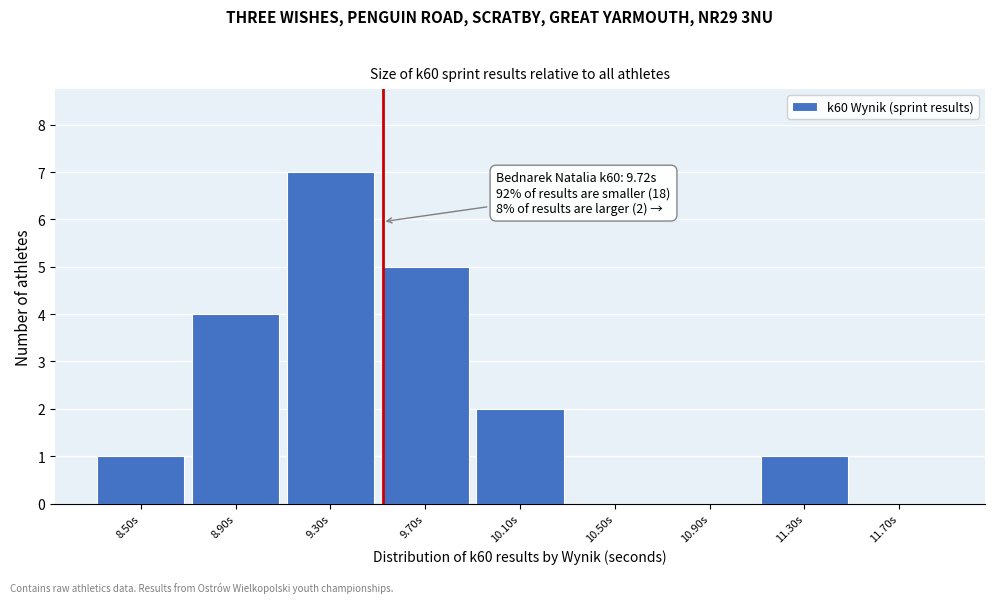

Reading left to right, extract all data points from this chart.

8.50s=1	8.90s=4	9.30s=7	9.70s=5	10.10s=2	10.50s=0	10.90s=0	11.30s=1	11.70s=0